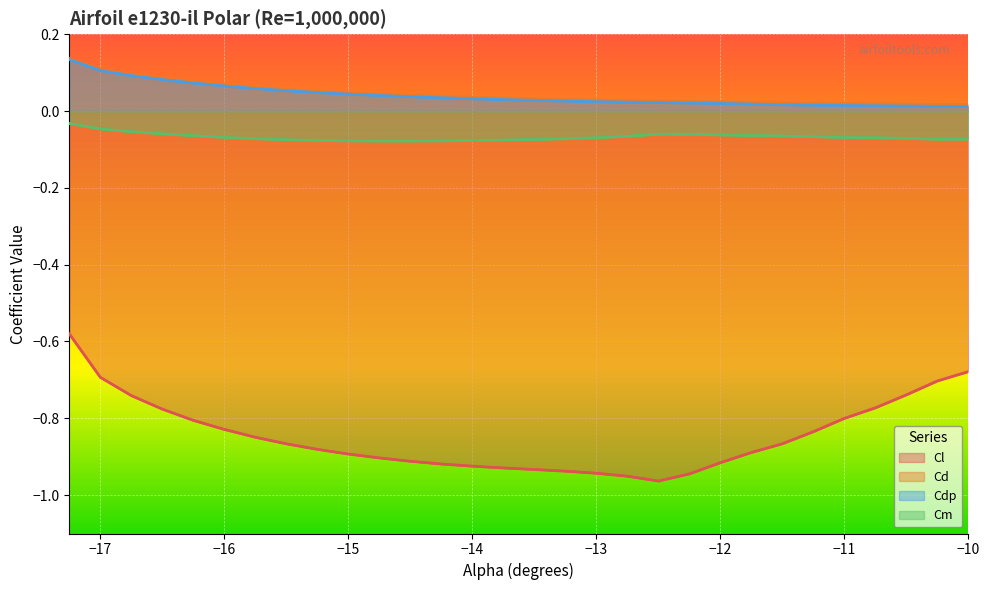

True or false: Cl and Cd intersect in this chart.

False